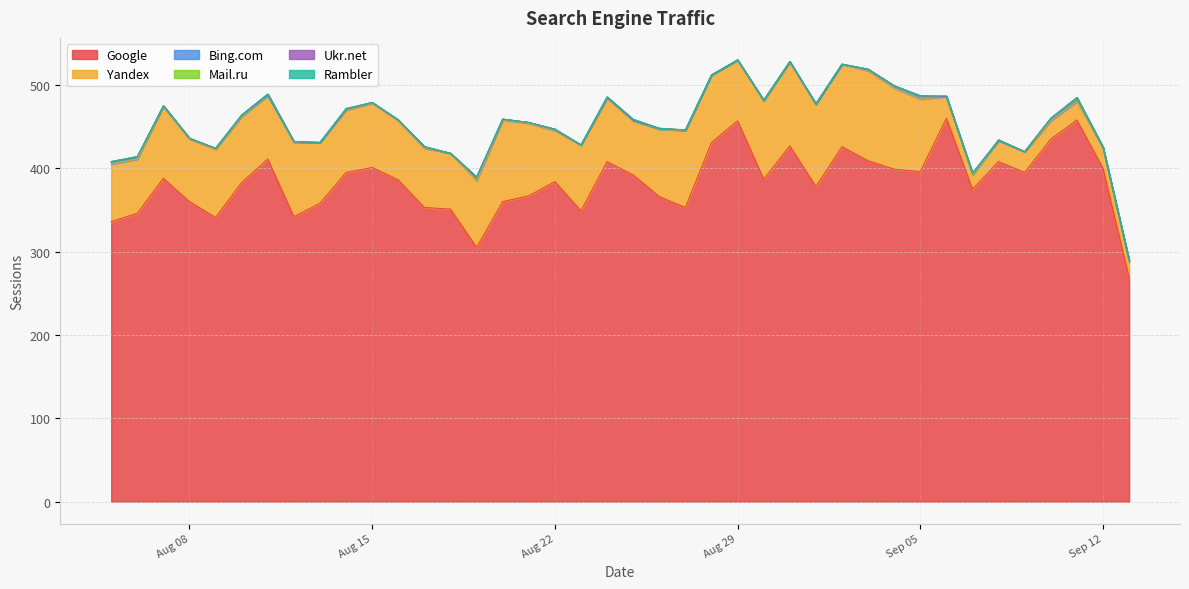

Which series has the largest range (max minus min)?

Google